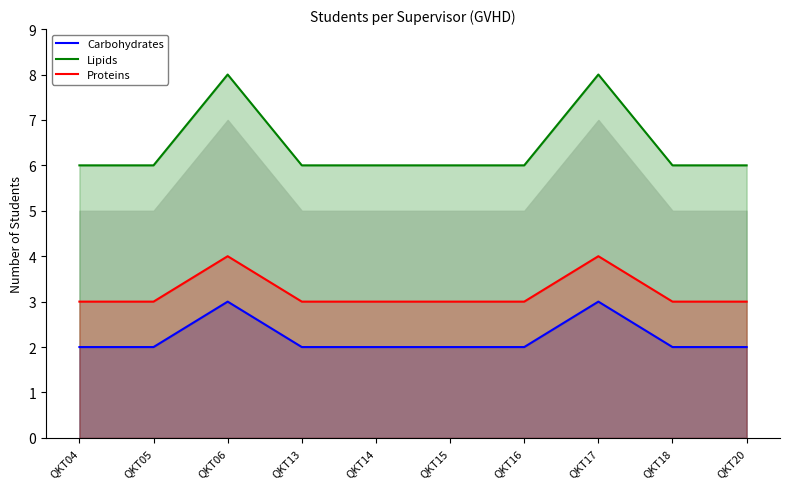

Which series changed the most between QKT14 and QKT18?

Carbohydrates